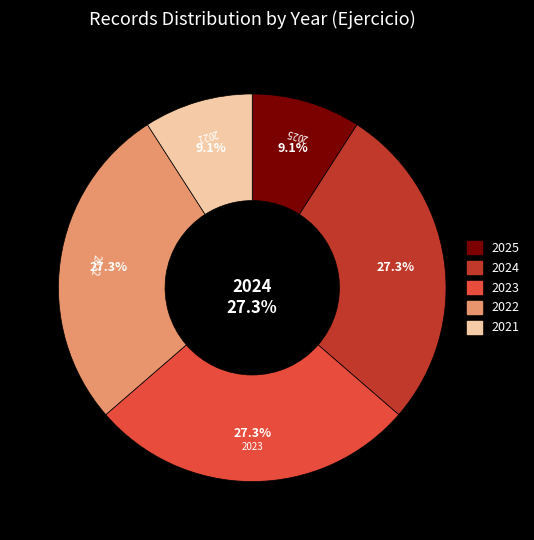

Which category has the smallest portion of the pie?

2025